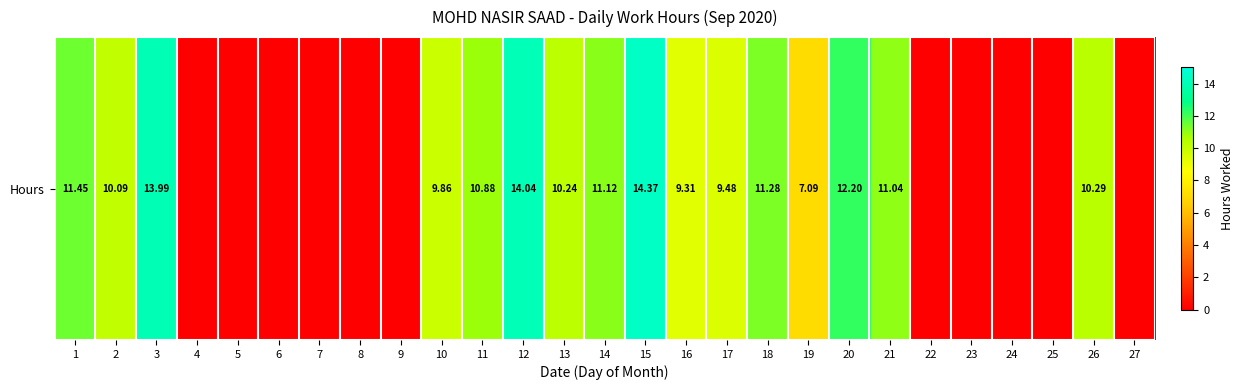

The value at 1 is 11.4. True or false?

True